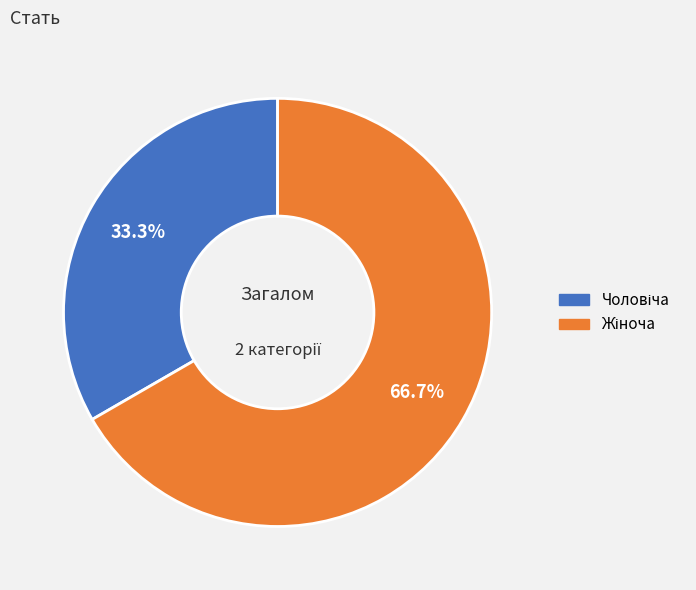

Is there a majority slice in this chart?

Yes